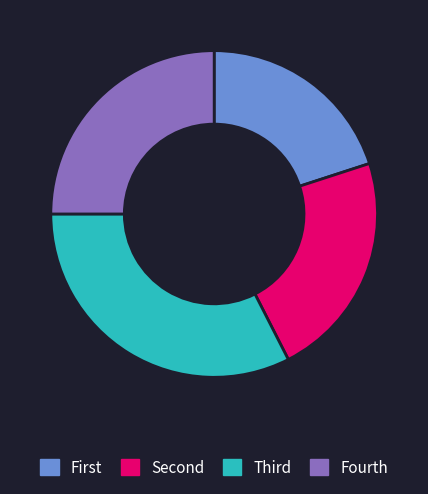

What is the smallest slice in the pie chart?

First